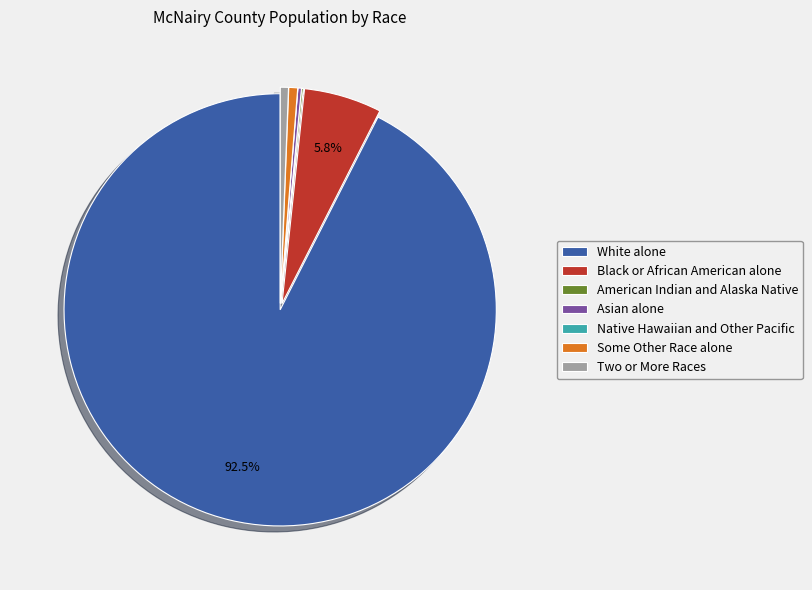

Which has a higher value, Black or African American alone or White alone?

White alone